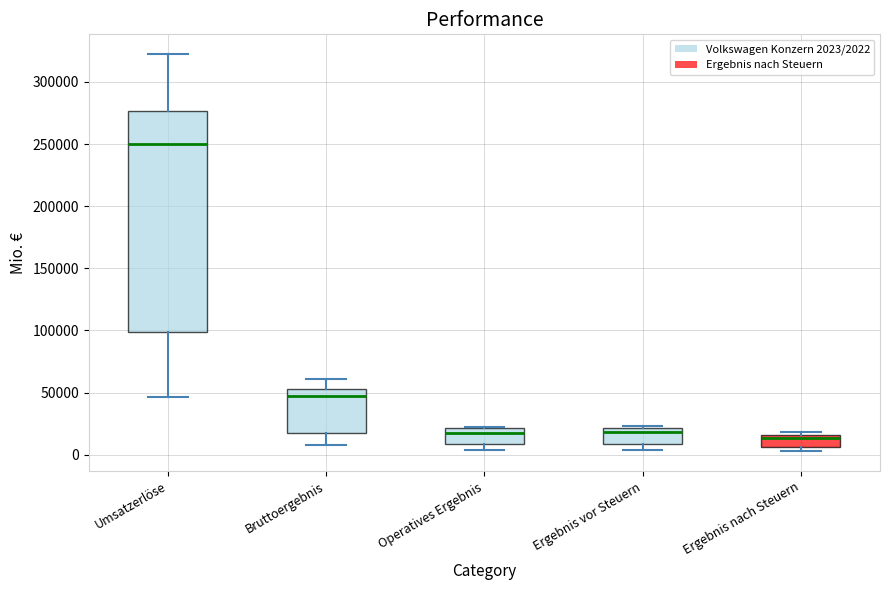

Which box is the tallest, from its lower edge to its upper edge?

Umsatzerlöse